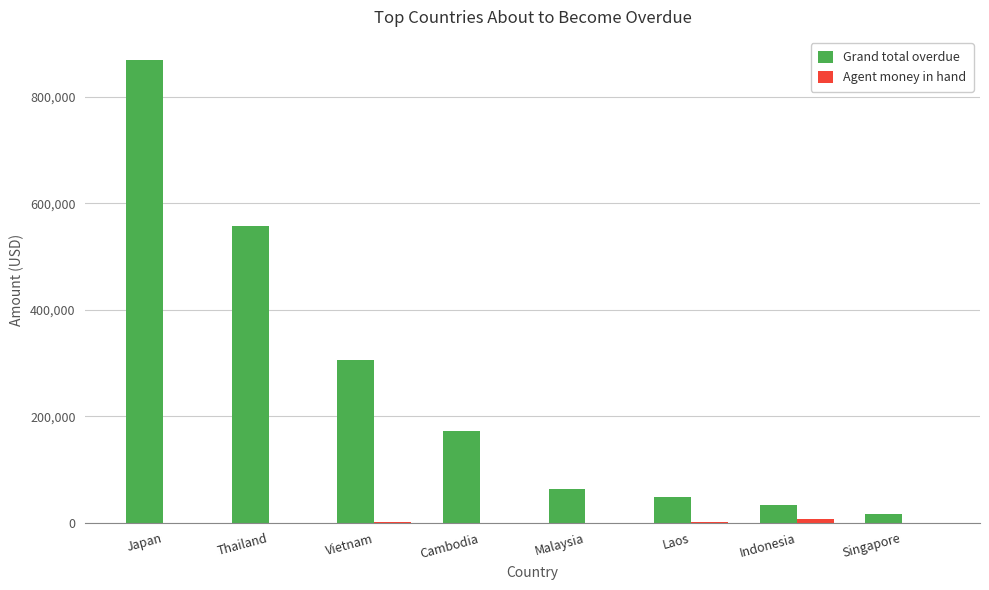

Which category has the highest value in the Grand total overdue series?

Japan